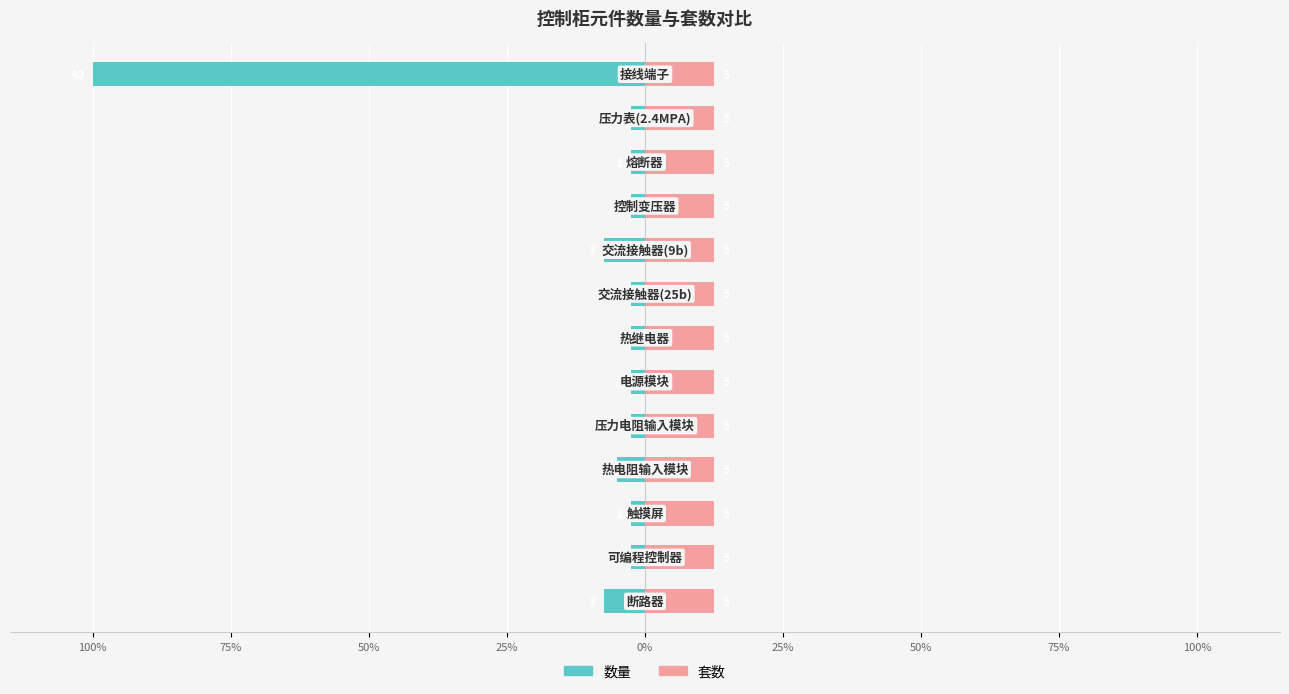

Which series changed the most between 50% and 50%?

数量